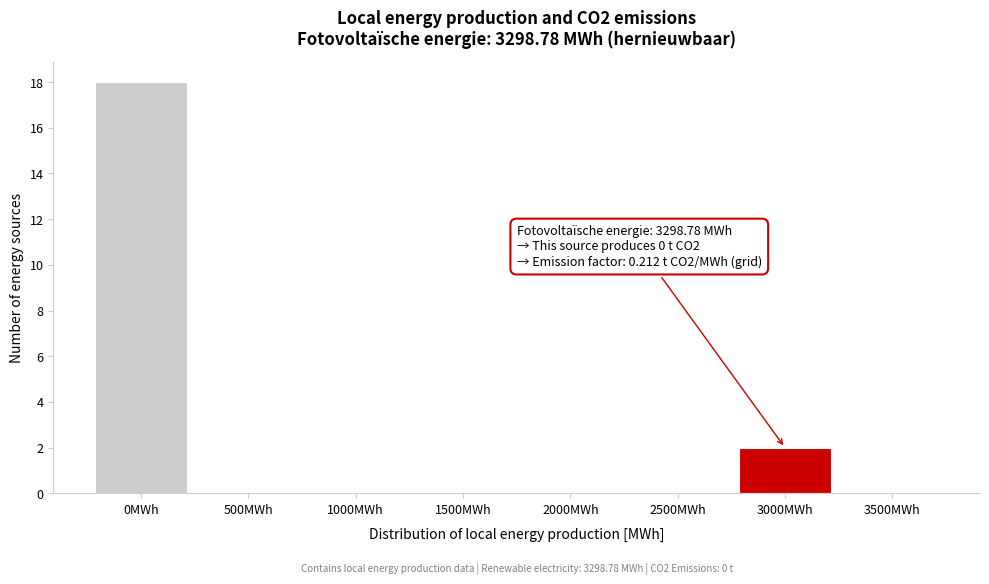

Reading left to right, list all the values displayed in this chart.

0MWh=18	500MWh=0	1000MWh=0	1500MWh=0	2000MWh=0	2500MWh=0	3000MWh=2	3500MWh=0